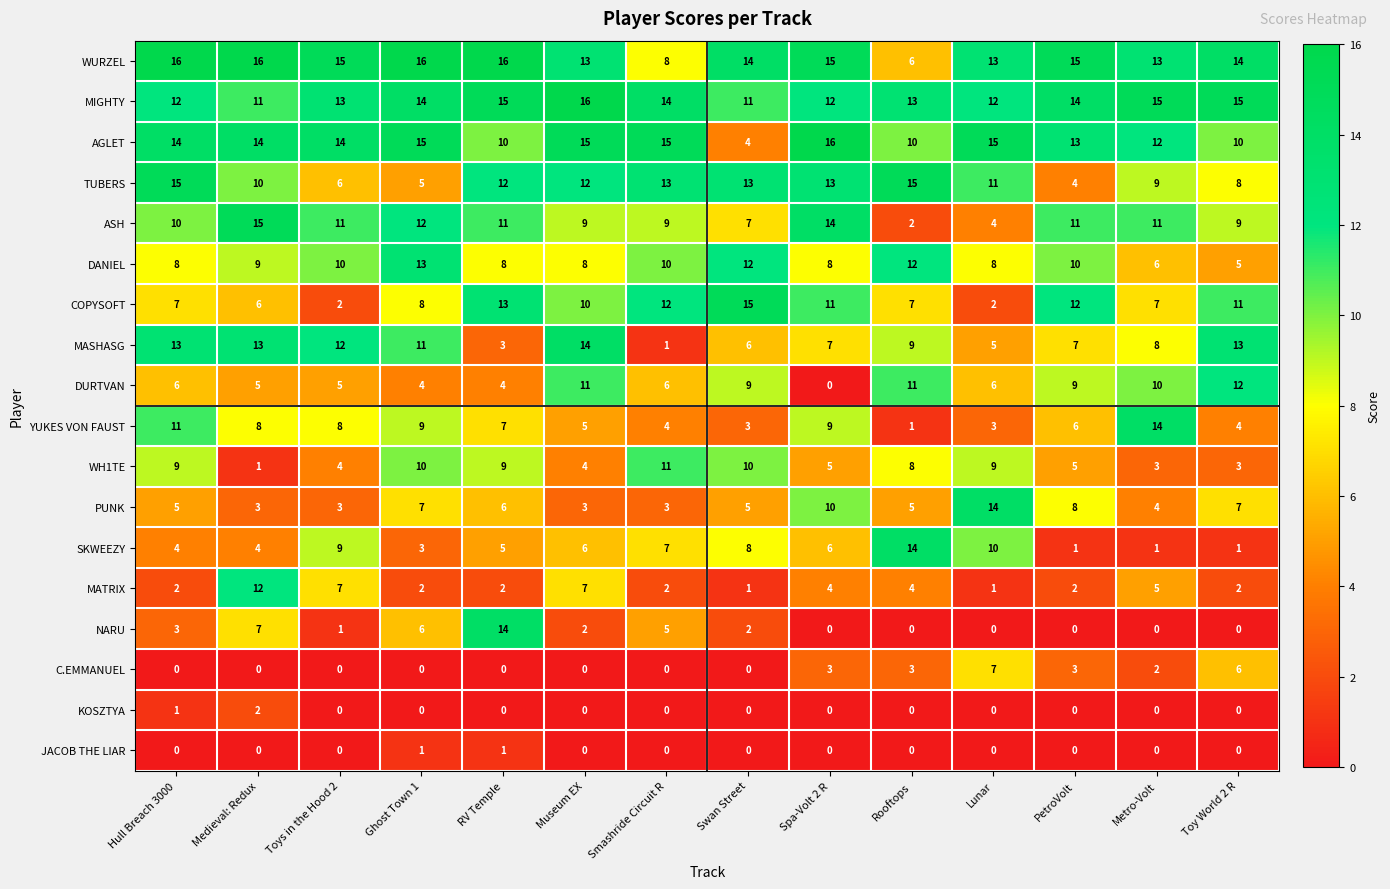

What is the greatest value displayed?

16